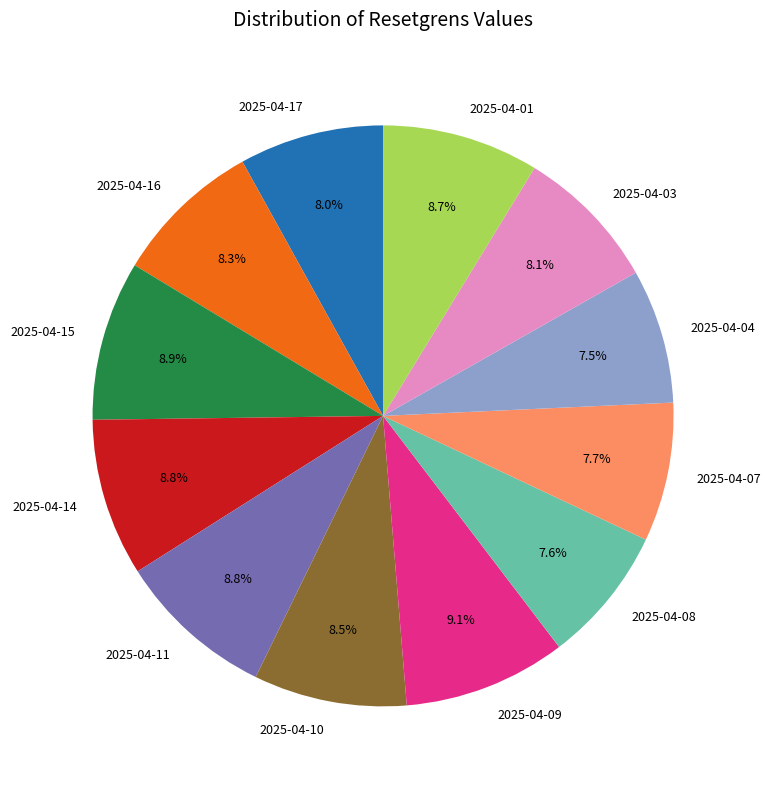

To the nearest percent, what percentage of the pie is 2025-04-09?

9%